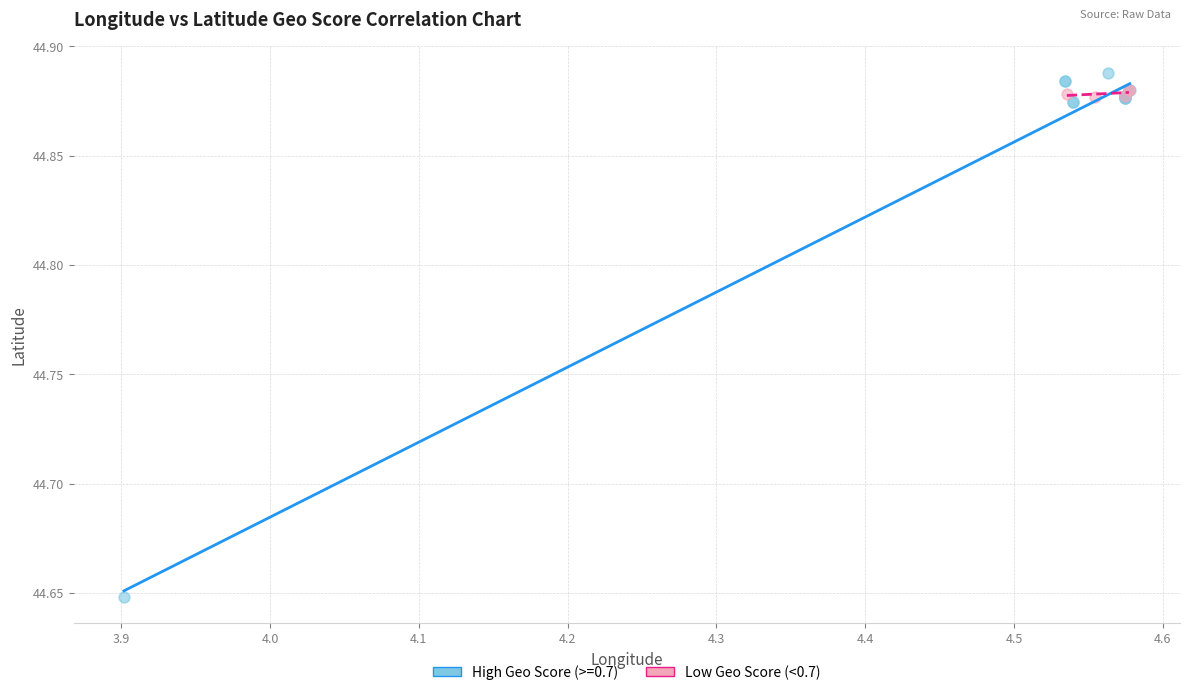

Which series has the largest Y range (max minus min)?

High Geo Score (>=0.7)